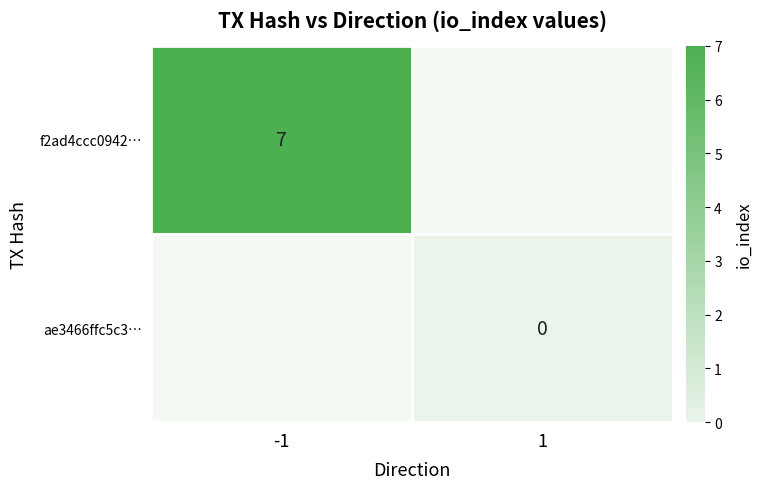

True or false: f2ad4ccc0942… has a value of 11 at -1.

False